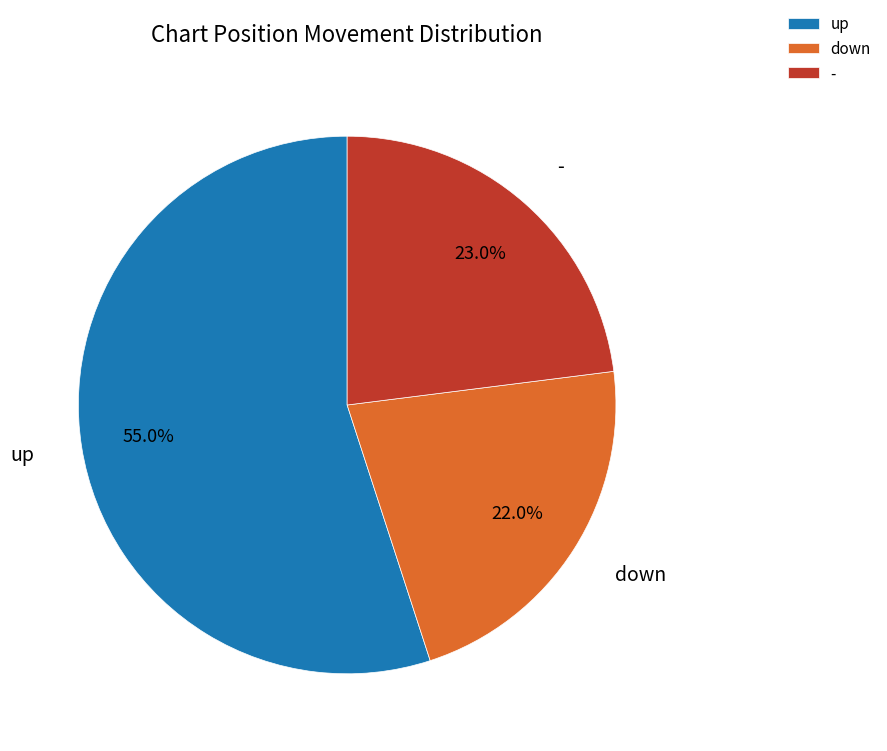

Which slice is the largest?

up